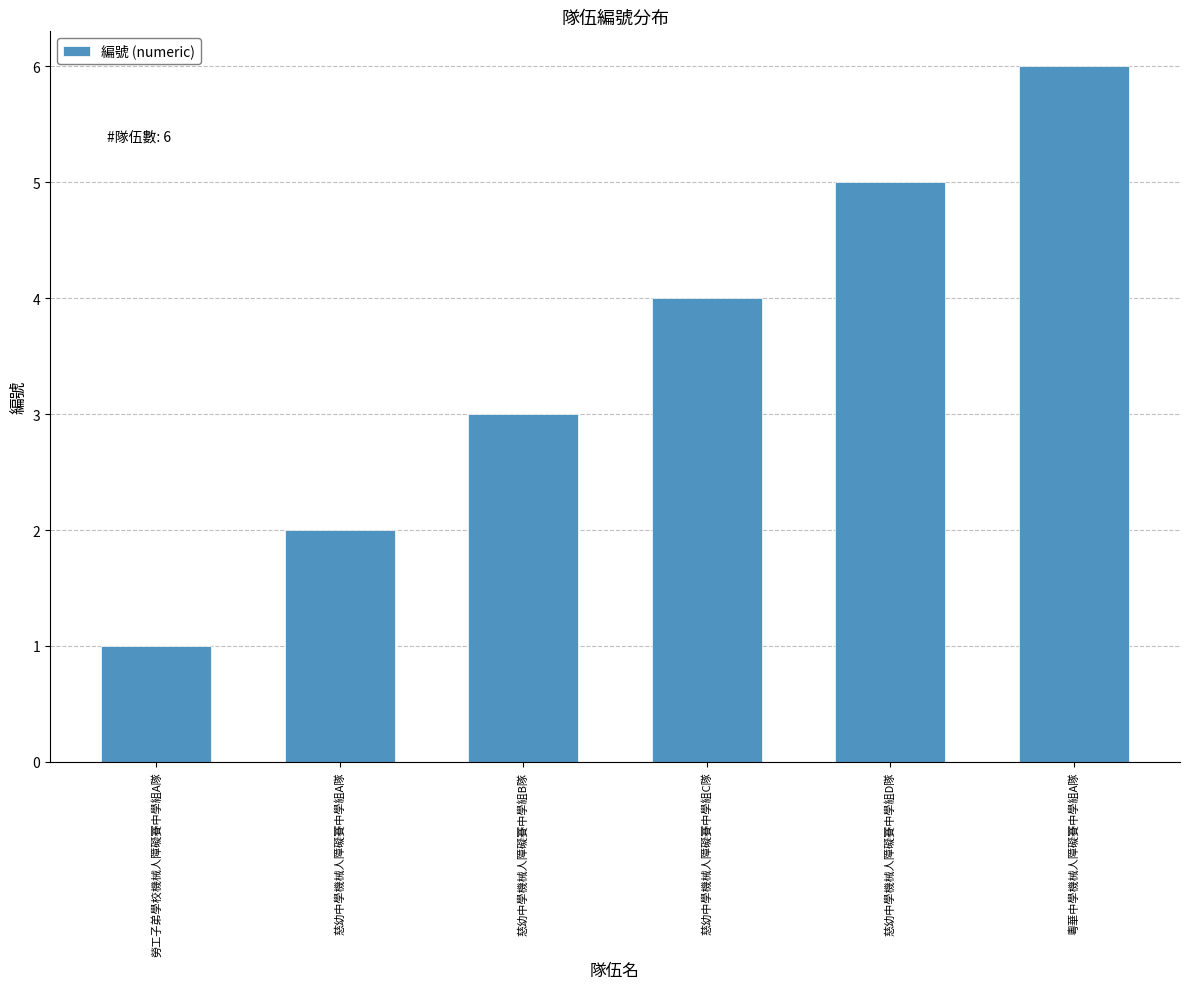

Which label corresponds to the largest value in the chart?

粵華中學機械人障礙賽中學組A隊